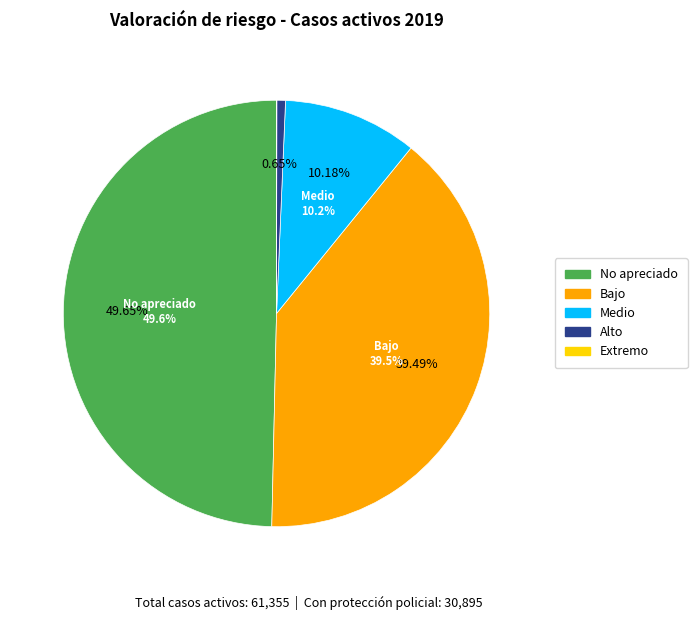

Does any single category account for the majority?

No